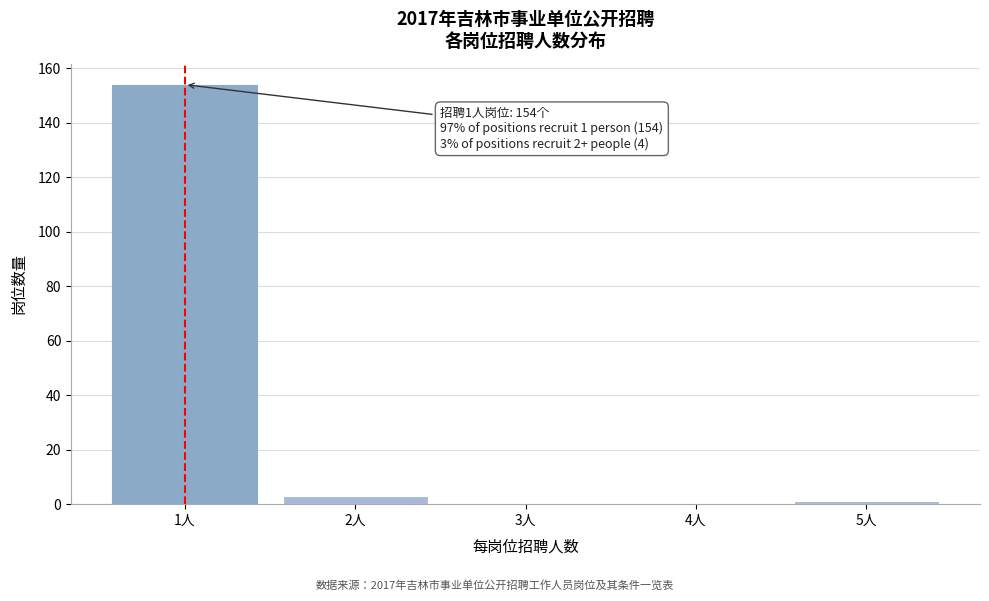

Over which range of the x-axis is the bar tallest?

0.5 to 1.5